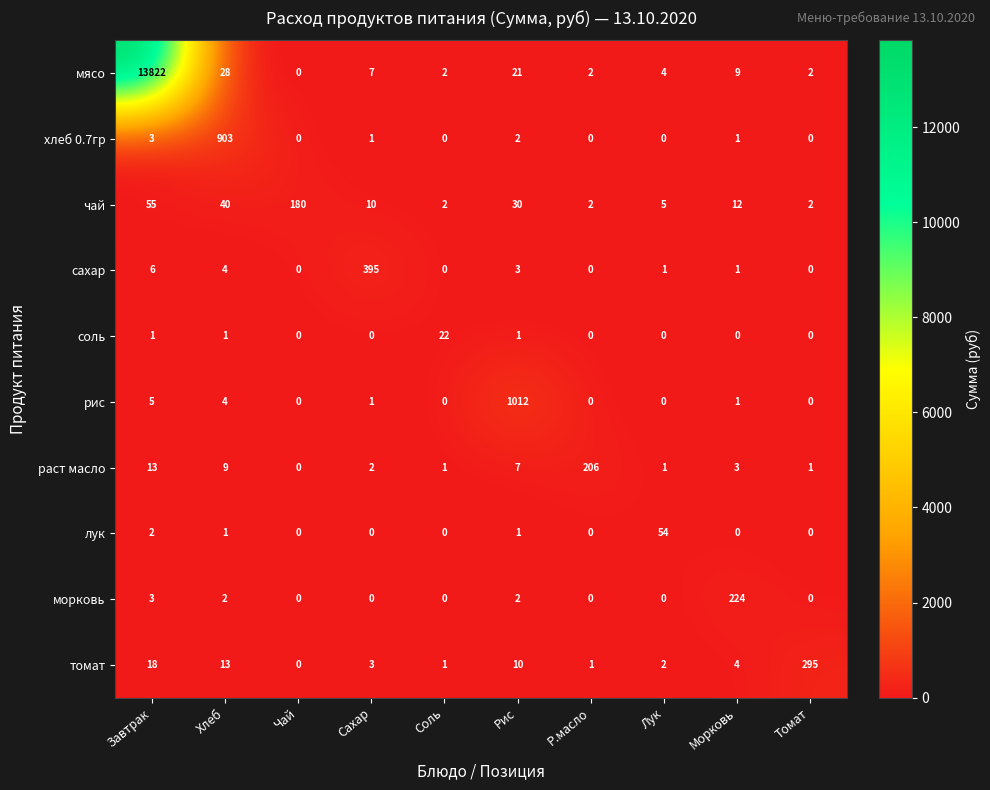

At which label does чай first exceed 12?

Завтрак